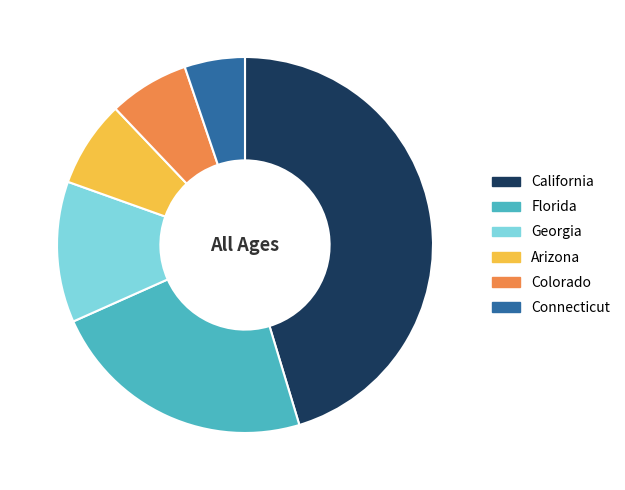

Is the sum of Florida and Arizona greater than half?

No